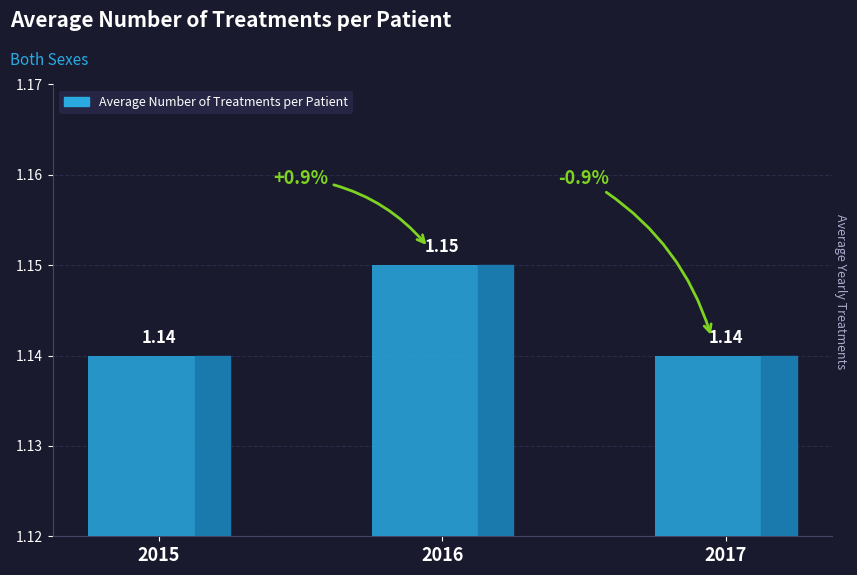

Between 2016 and 2017, which is larger?

2016